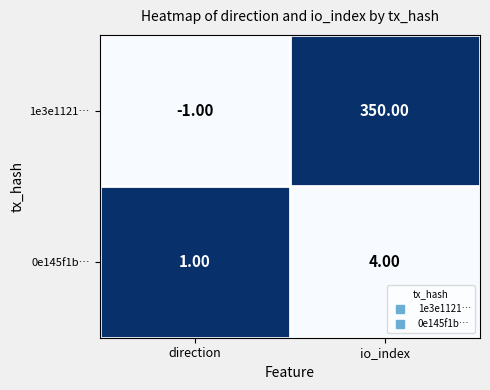

At which category is the sum across all series the highest?

io_index